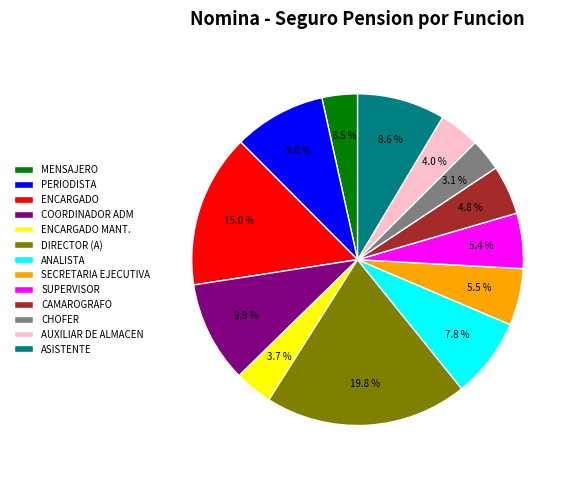

Which category has the biggest portion of the pie?

DIRECTOR (A)